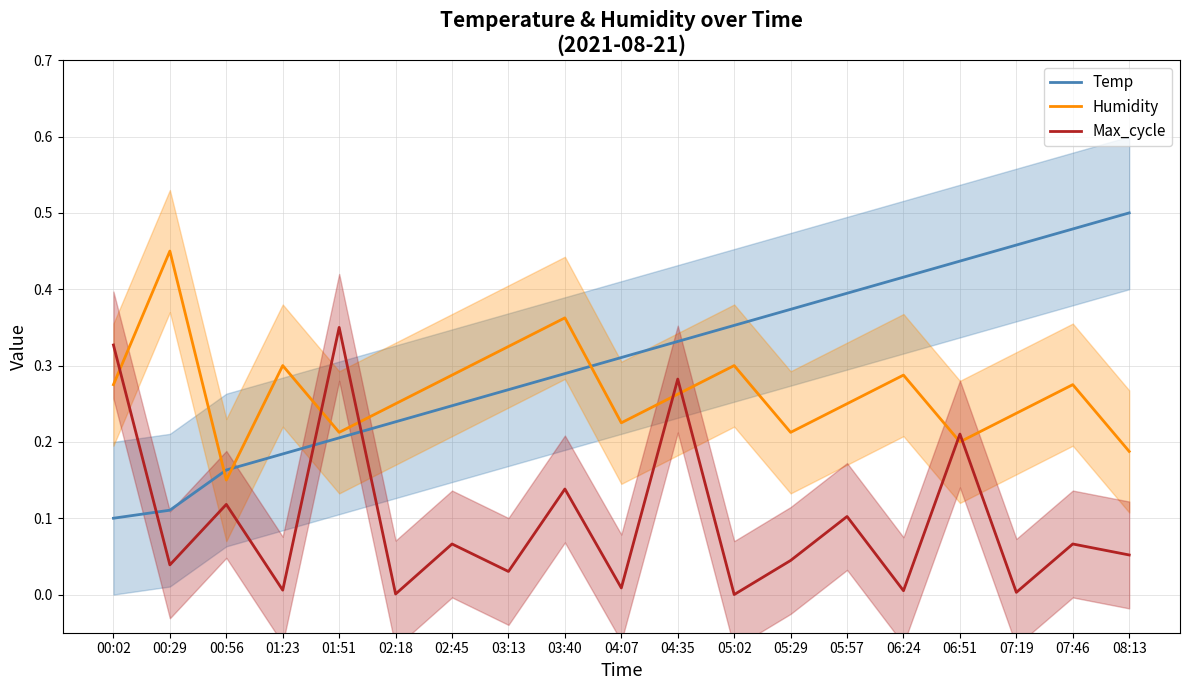

How many lines are shown in the chart?

3